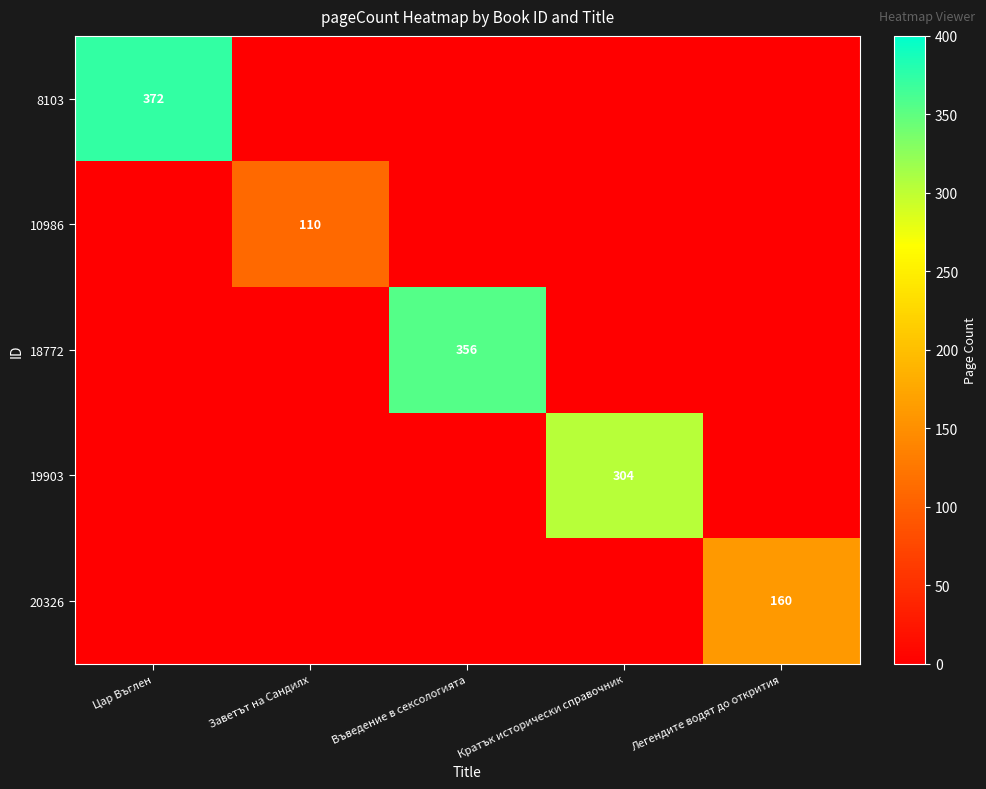

The value of 10986 at Заветът на Сандилх is 110. True or false?

True